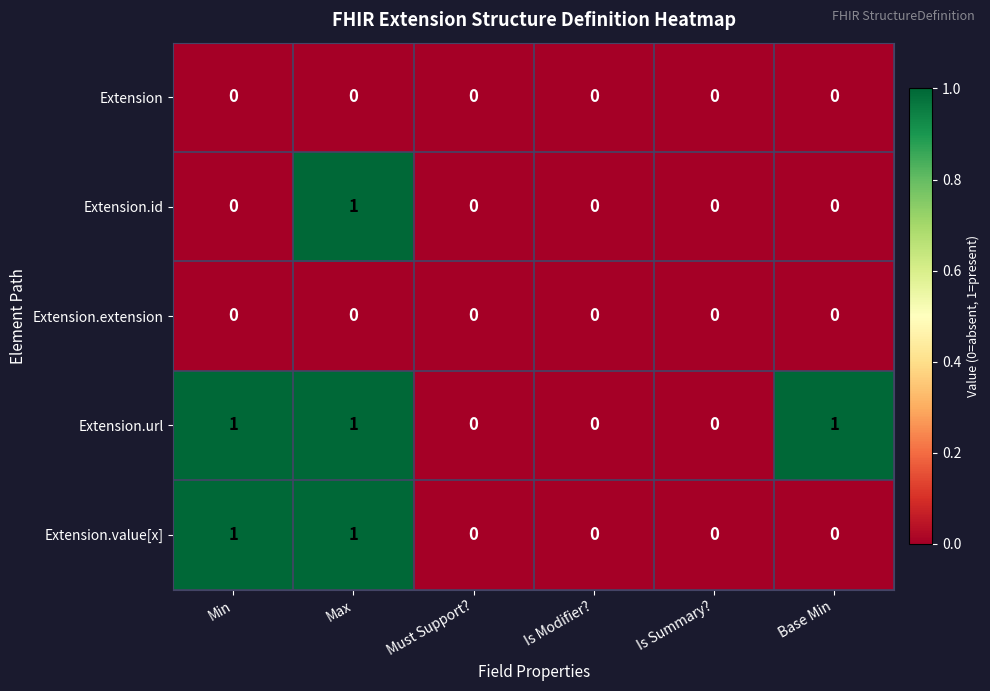

How many Extension.id values are between 0 and 1?

6